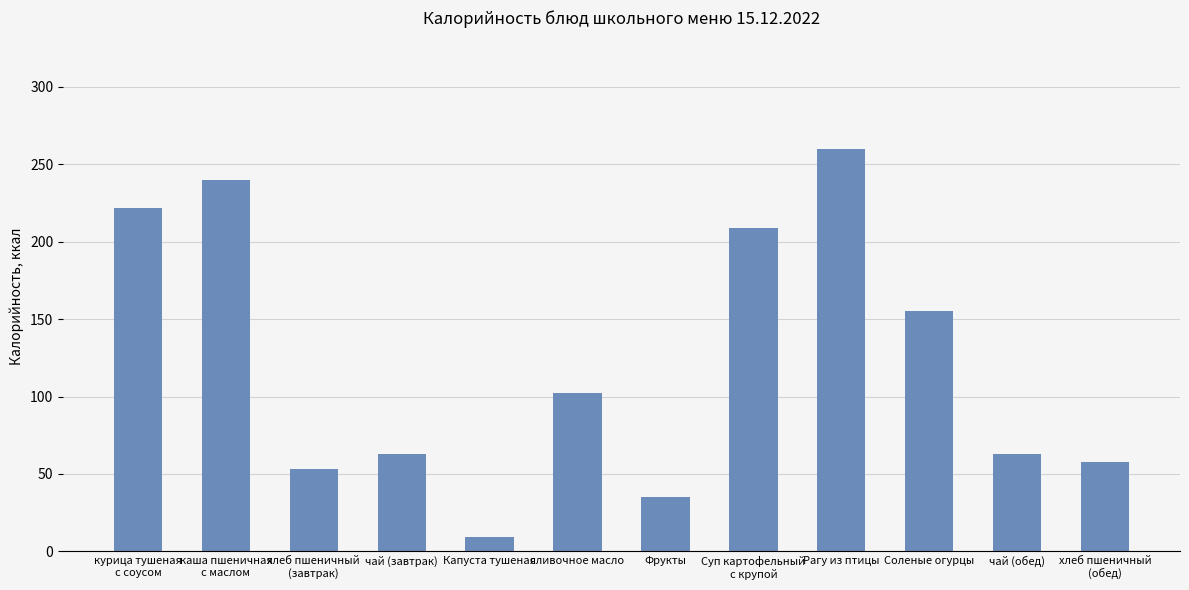

Reading left to right, transcribe all the data shown in this chart.

курица тушеная
с соусом=222	каша пшеничная
с маслом=240	хлеб пшеничный
(завтрак)=53	чай (завтрак)=63	Капуста тушеная=9	сливочное масло=102	Фрукты=35	Суп картофельный
с крупой=209	Рагу из птицы=260	Соленые огурцы=155	чай (обед)=63	хлеб пшеничный
(обед)=58